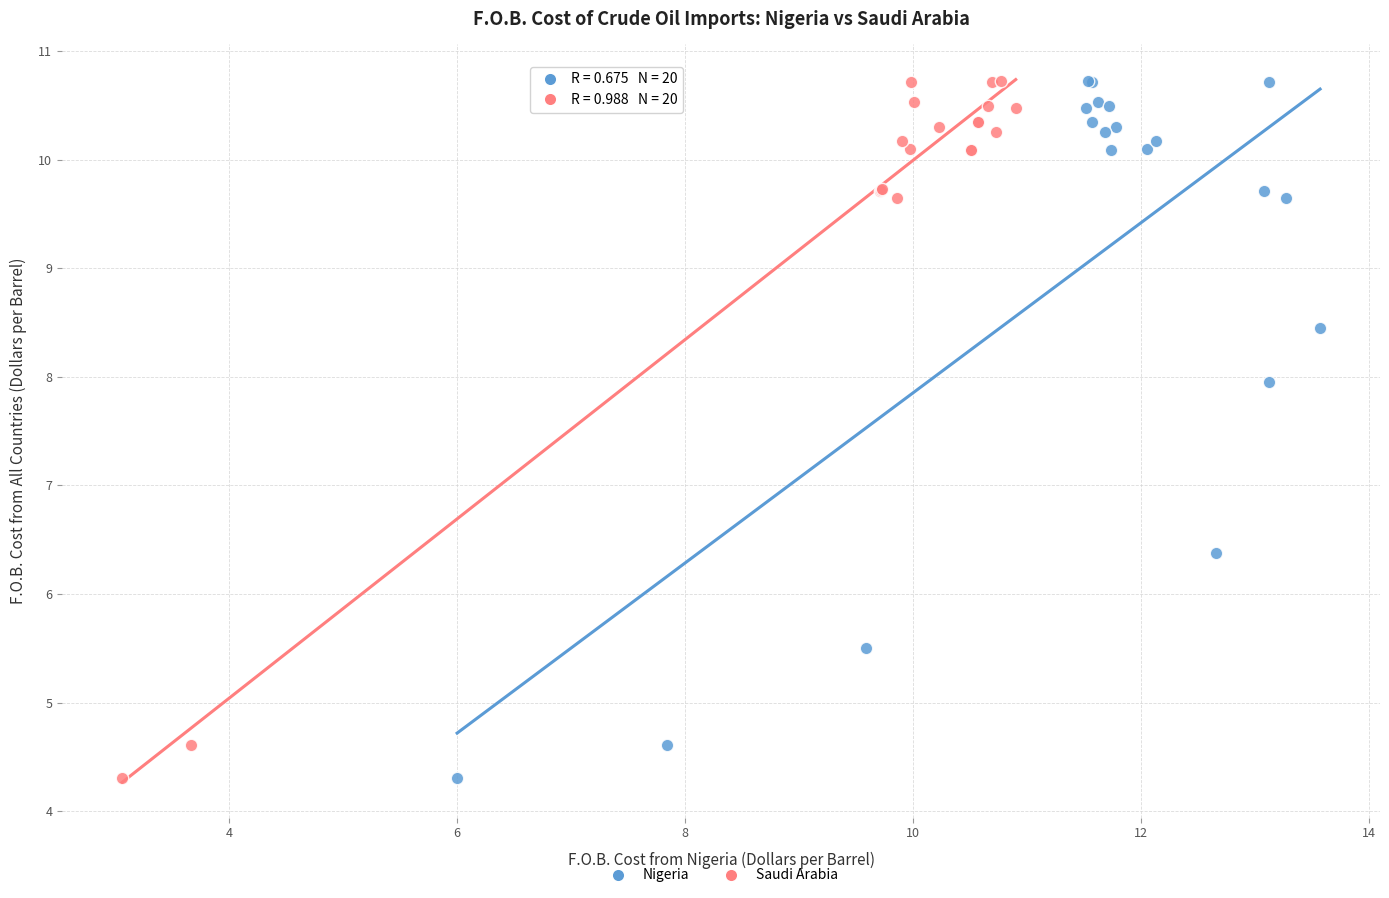

What are all the series names shown in the legend?

Nigeria, Saudi Arabia